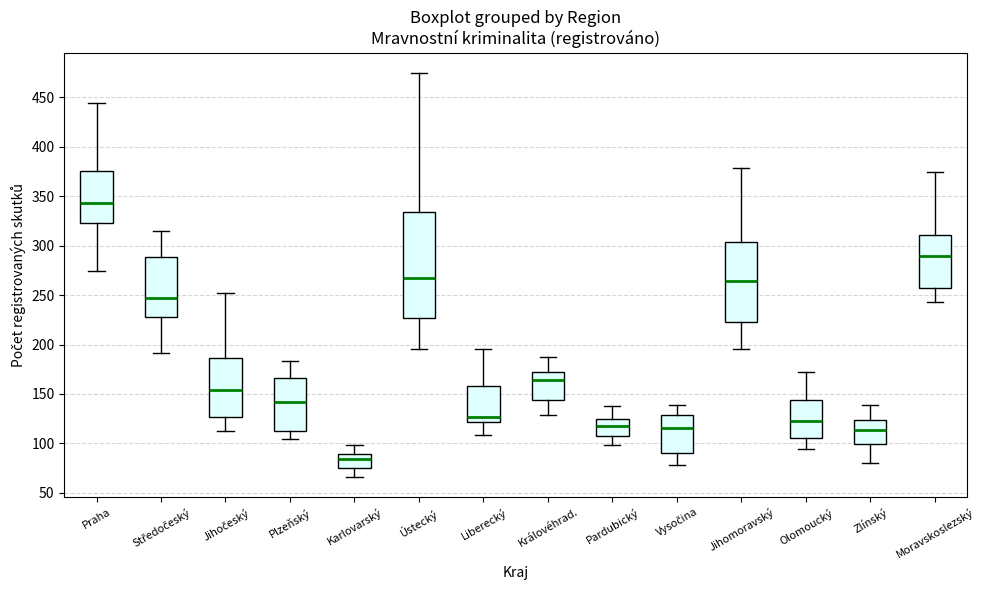

Where does the lower whisker of the box for Olomoucký end on the y-axis? The values are not printed on the chart, so give them approximately, as read against the axis.

95